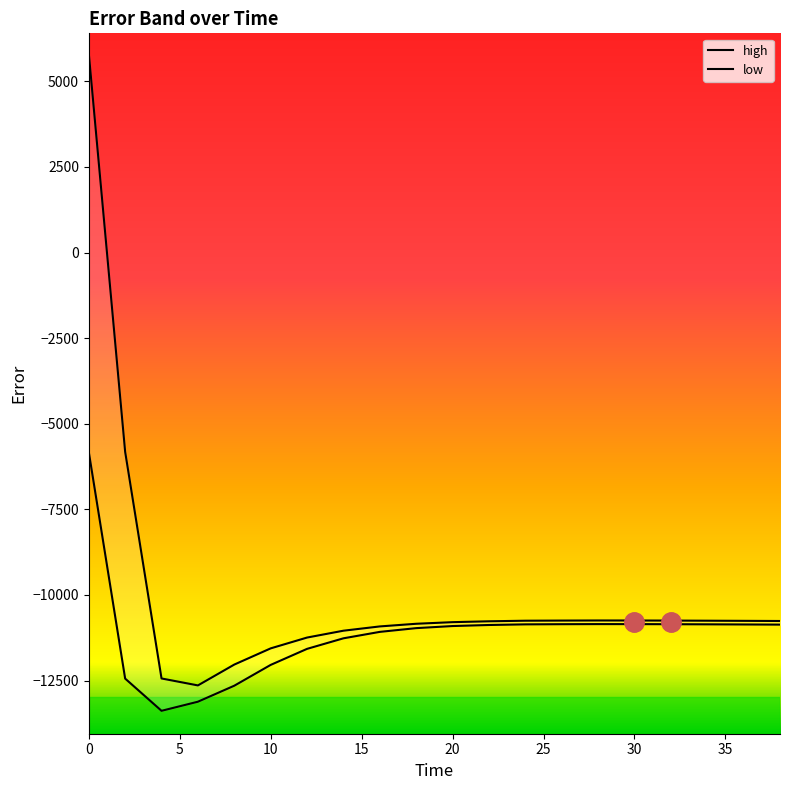

What is the difference between the second highest and minimum values in the low series?

2532.4